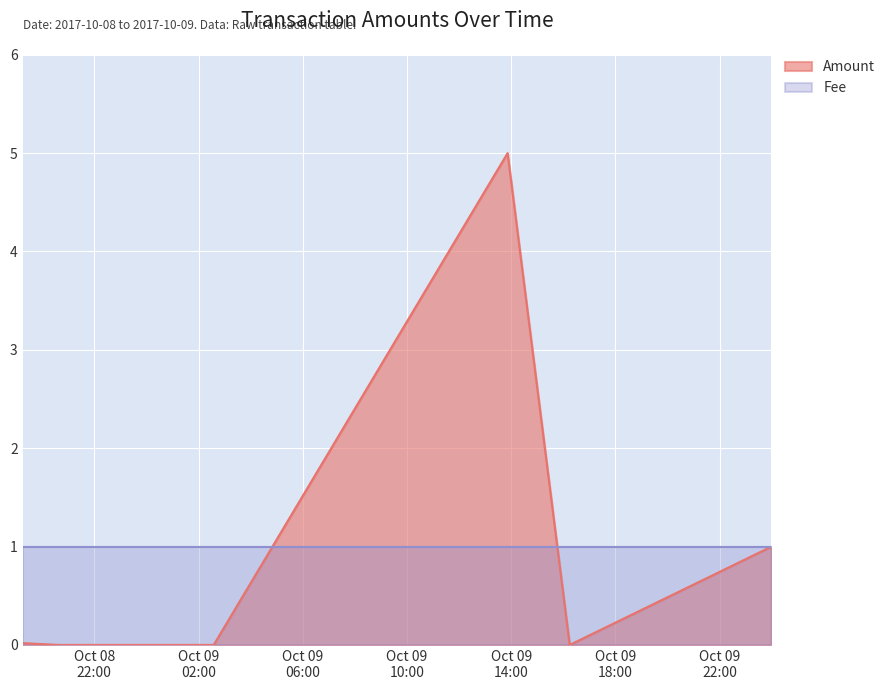

Reading left to right, list all the values displayed in this chart.

0.0	0.0	0.0	5.0	0.0	1.0